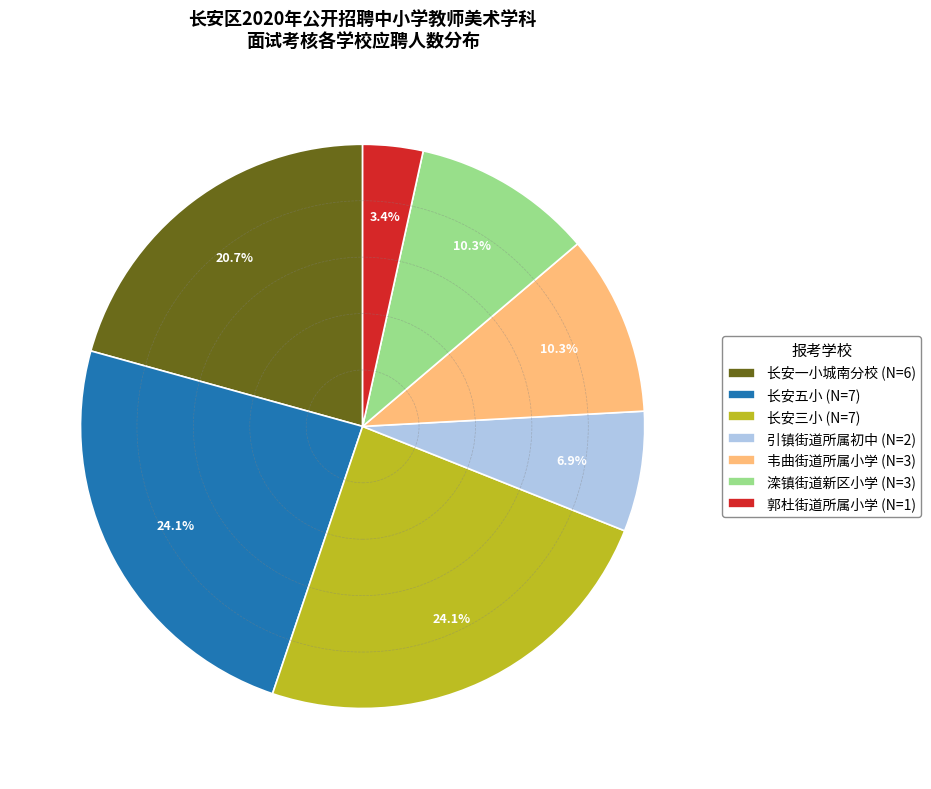

What is the smallest slice in the pie chart?

郭杜街道所属小学